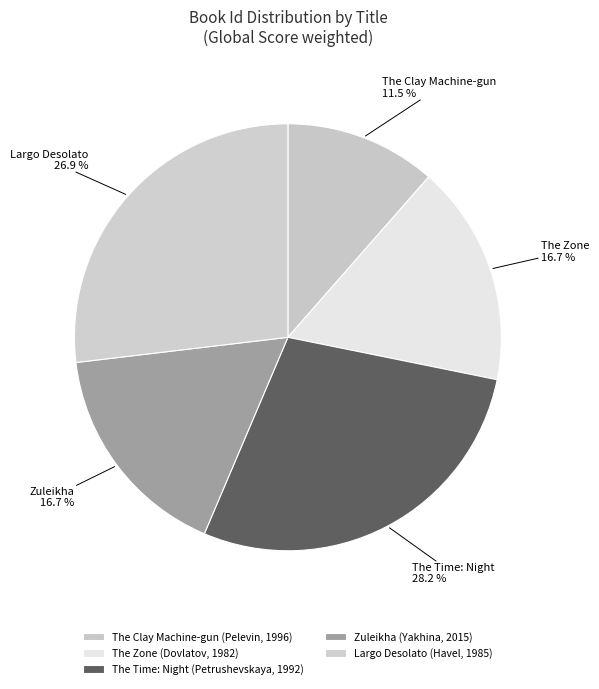

Count the number of slices in the pie.

5